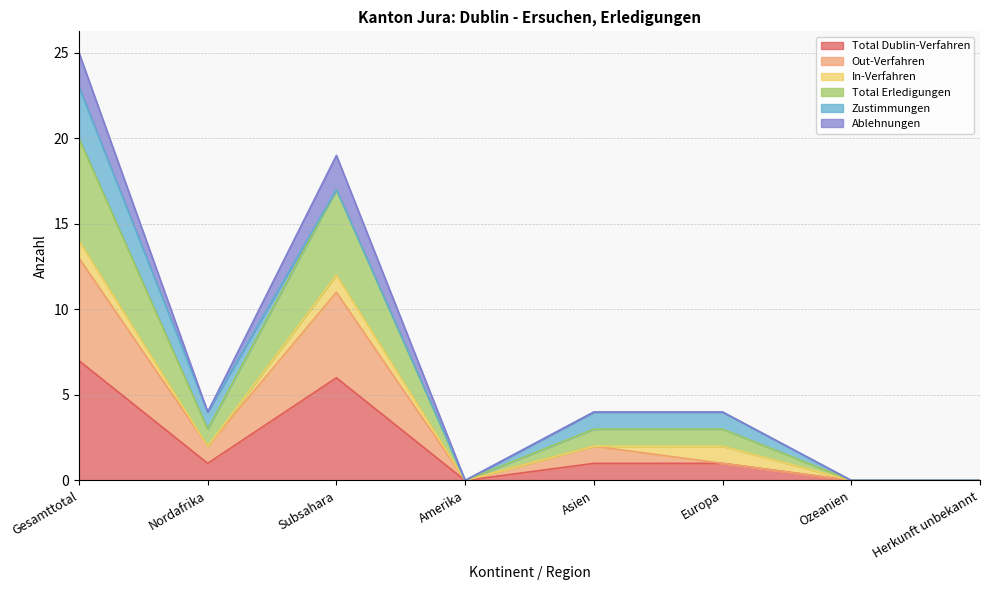

Does the chart have visible grid lines?

Yes